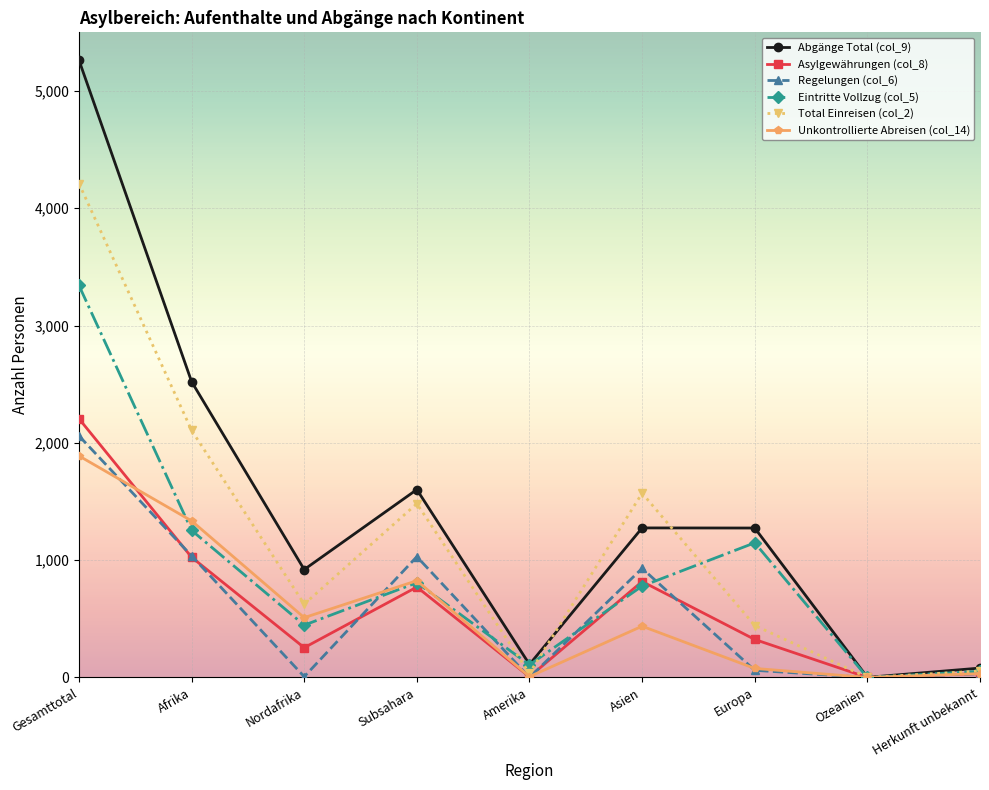

Does the chart display data point markers on the line(s)?

Yes